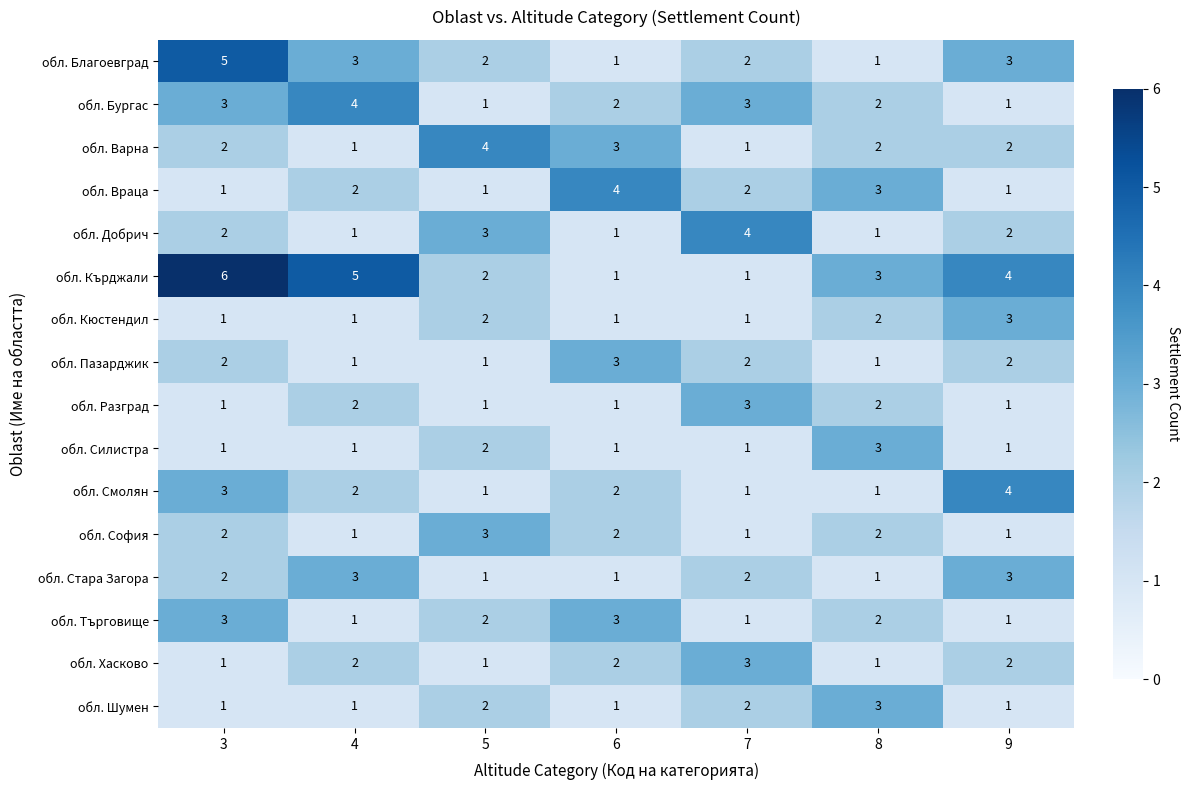

How many categories are shown in the chart?

7